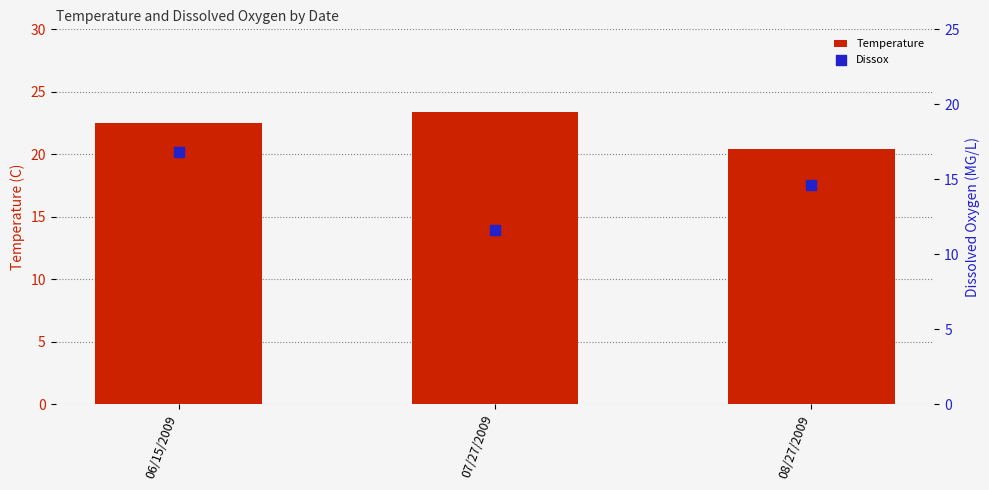

At how many categories does at least one series exceed 20?

3